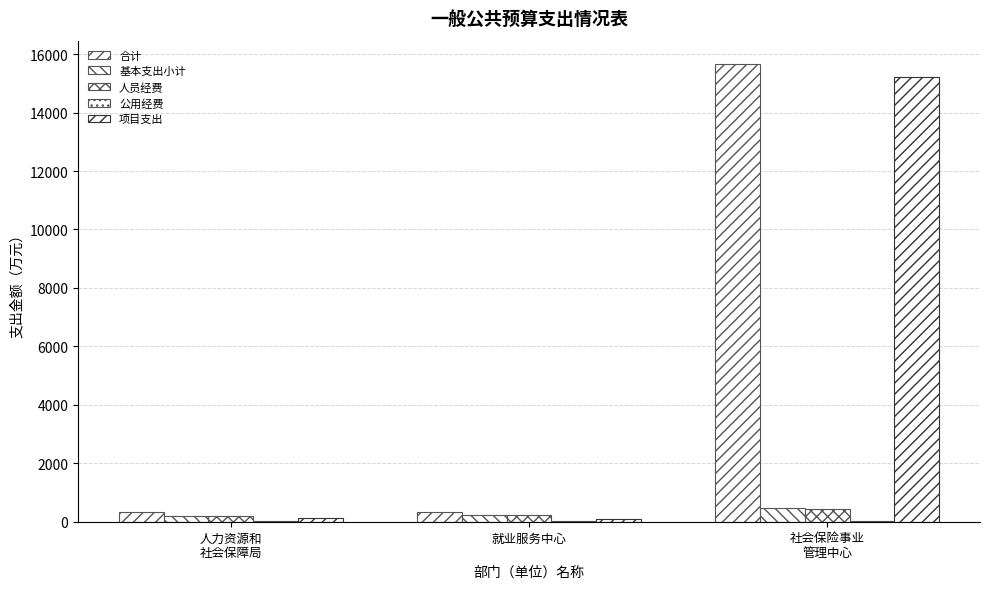

Reading left to right, extract all data points from this chart.

合计: 人力资源和
社会保障局=326.6	就业服务中心=331.1	社会保险事业
管理中心=15677.8
基本支出小计: 人力资源和
社会保障局=198.2	就业服务中心=232.8	社会保险事业
管理中心=462.7
人员经费: 人力资源和
社会保障局=184.7	就业服务中心=216.8	社会保险事业
管理中心=429.7
公用经费: 人力资源和
社会保障局=13.5	就业服务中心=16.0	社会保险事业
管理中心=33.0
项目支出: 人力资源和
社会保障局=128.4	就业服务中心=98.2	社会保险事业
管理中心=15215.1